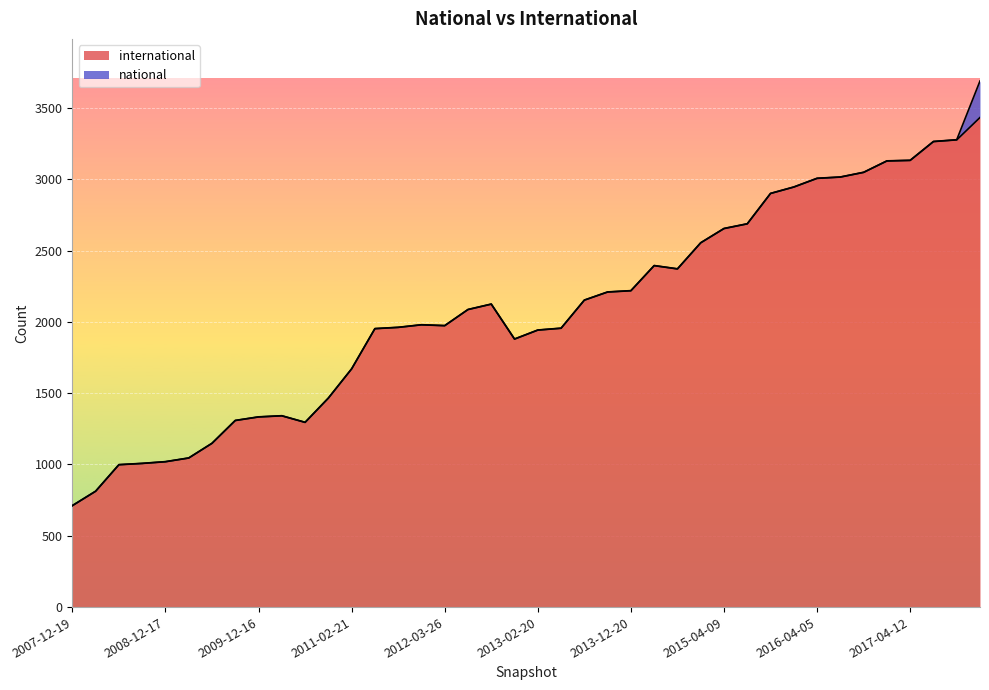

Which has a higher value, 2010-11-17 or 2016-10-07?

2016-10-07